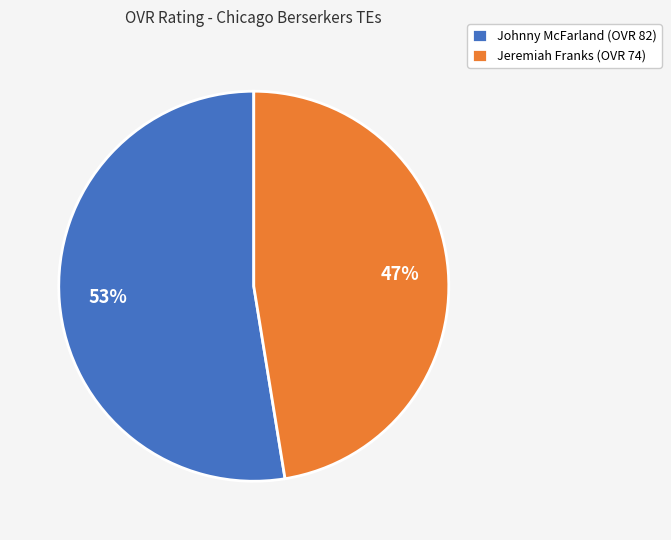

Which has a higher value, Johnny McFarland or Jeremiah Franks?

Johnny McFarland